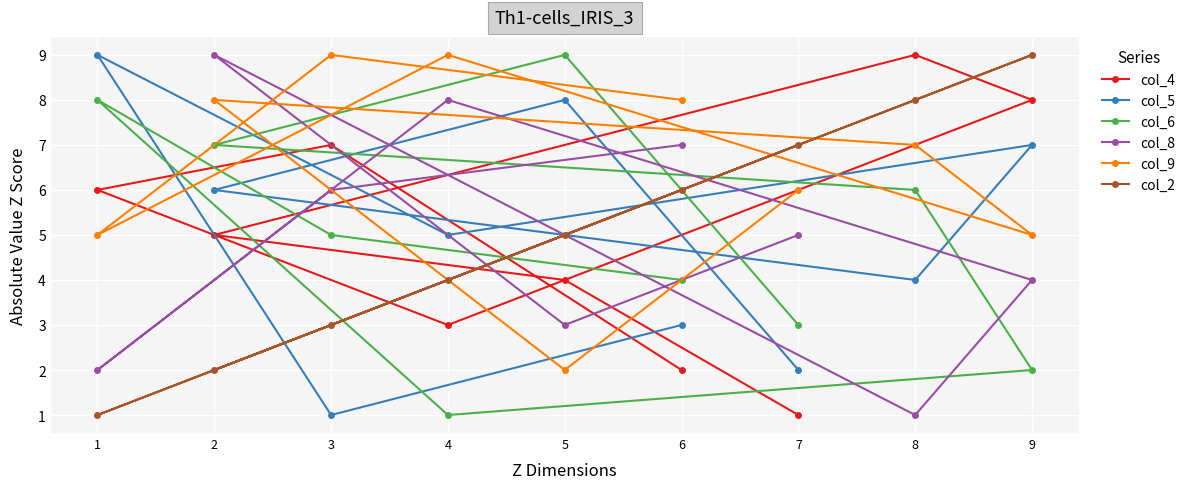

Count the number of categories in the chart.

9